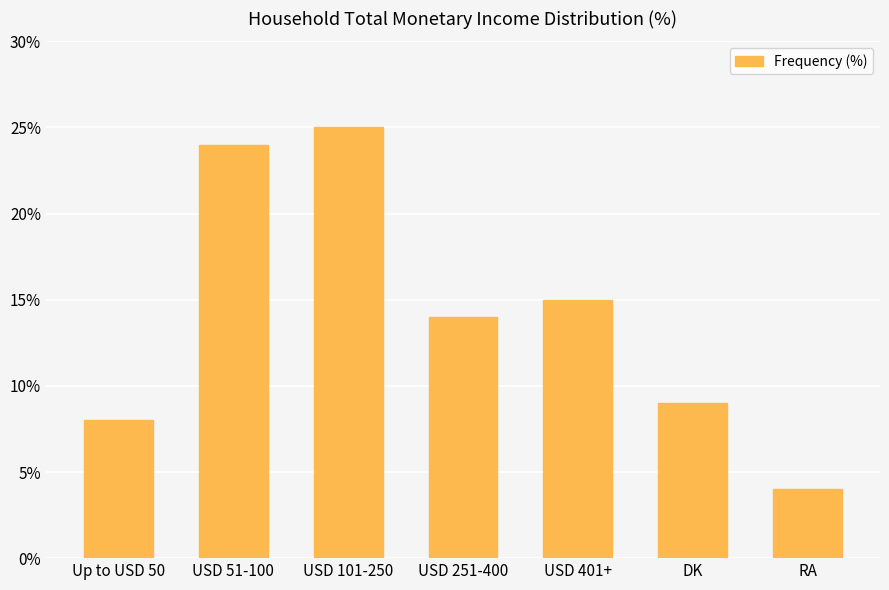

Rank the categories by value from highest to lowest.

USD 101-250, USD 51-100, USD 401+, USD 251-400, DK, Up to USD 50, RA